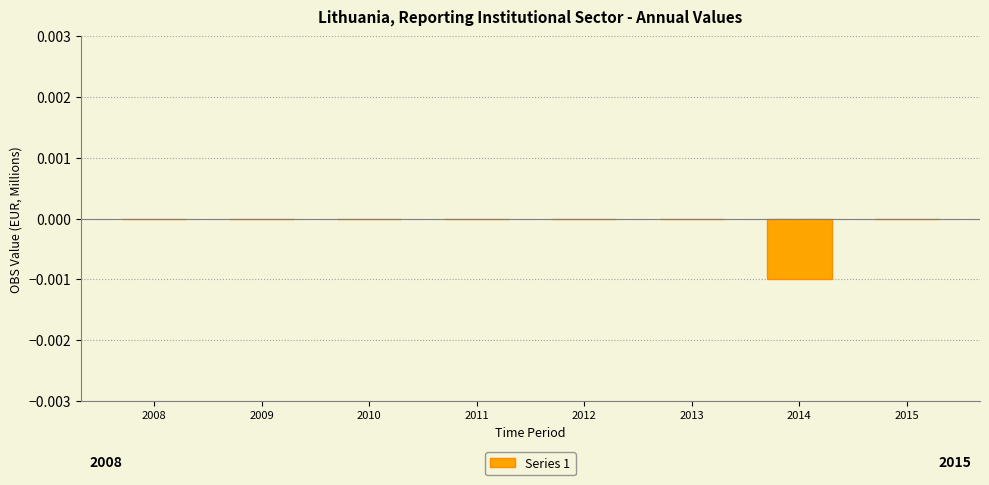

The chart shows a value of 0.0 at 2008. True or false?

True